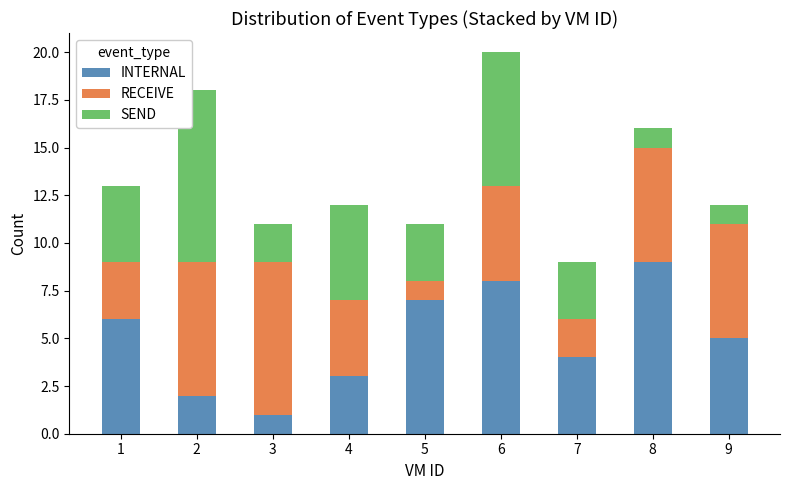

What is the highest value of the INTERNAL series?

9